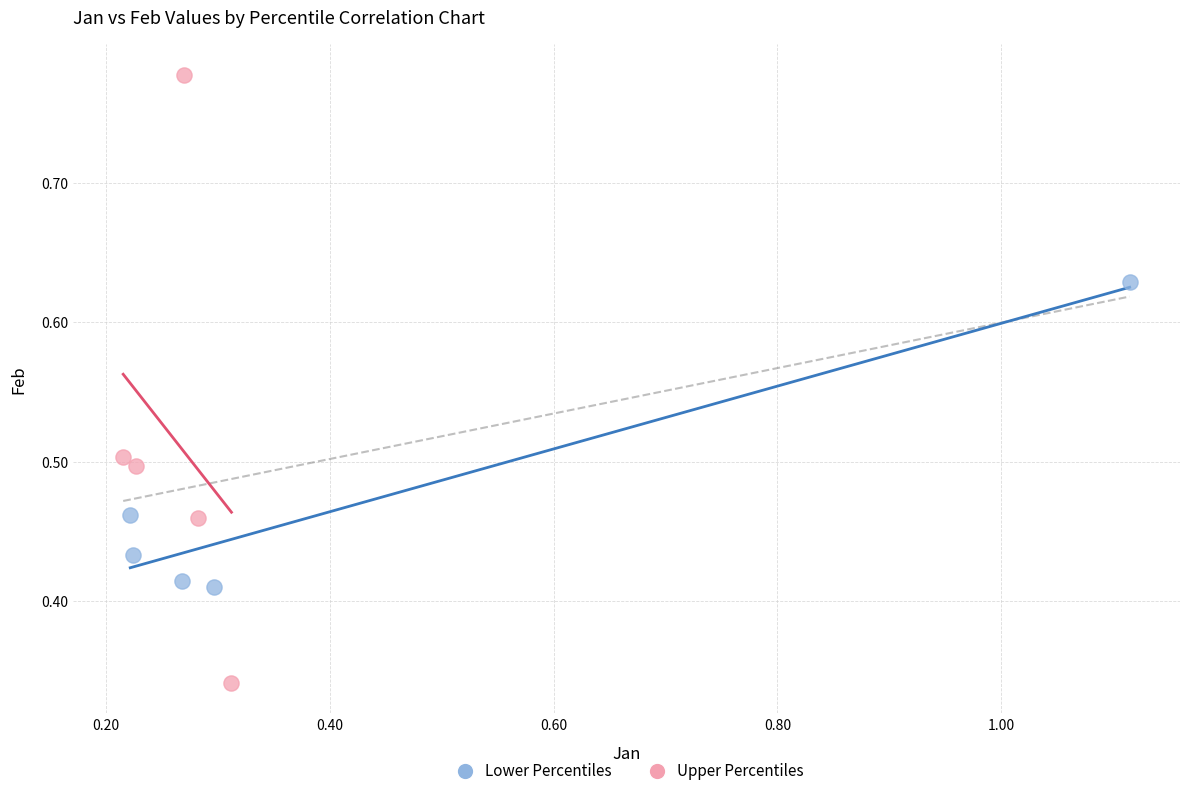

Which series reaches the minimum Y coordinate?

Upper Percentiles